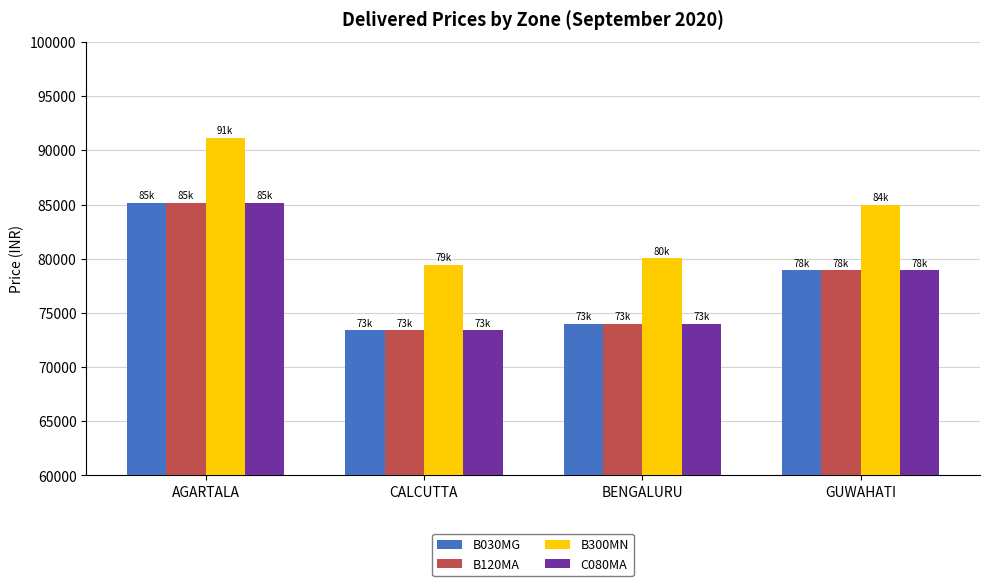

How many bars are there in each group?

4